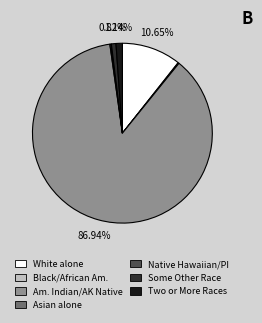

Is there a majority slice in this chart?

Yes